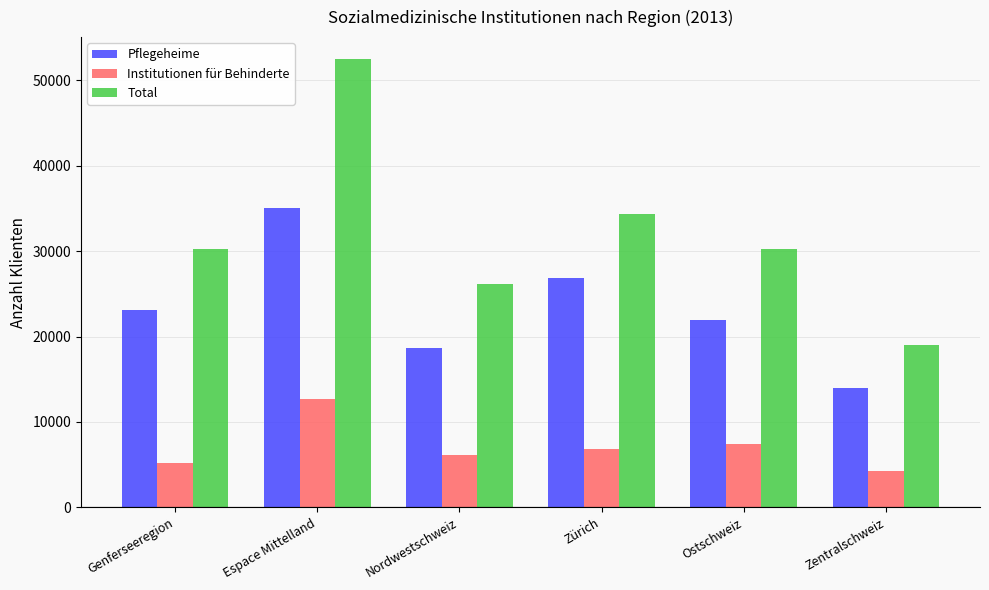

What is the value of the Total bar at the 5th from the left?

30237